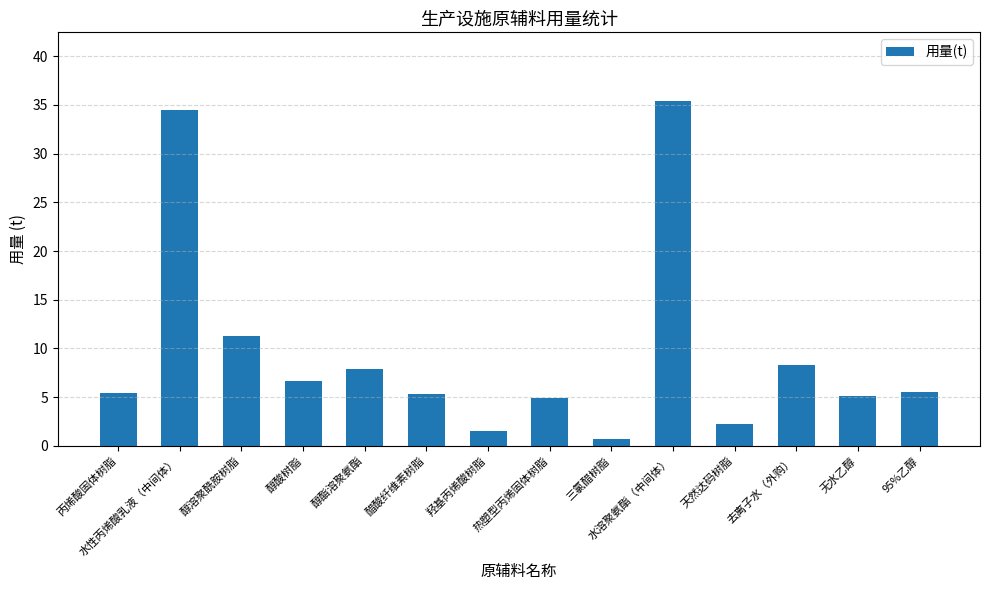

Approximately how many times larger is the value at 无水乙醇 compared to 醇酸树脂?

0.8